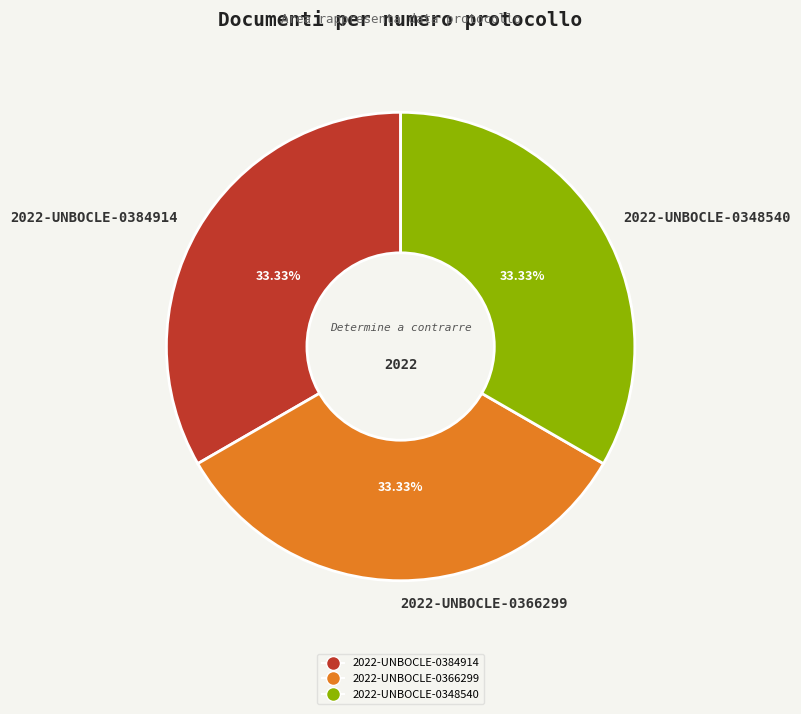

To the nearest percent, what is the combined percentage of 2022-UNBOCLE-0366299 and 2022-UNBOCLE-0348540?

67%